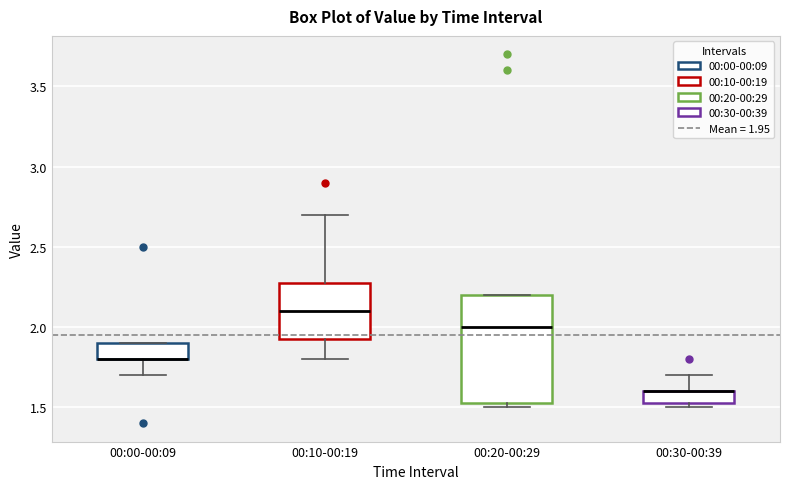

Which box is the tallest, from its lower edge to its upper edge?

00:20-00:29